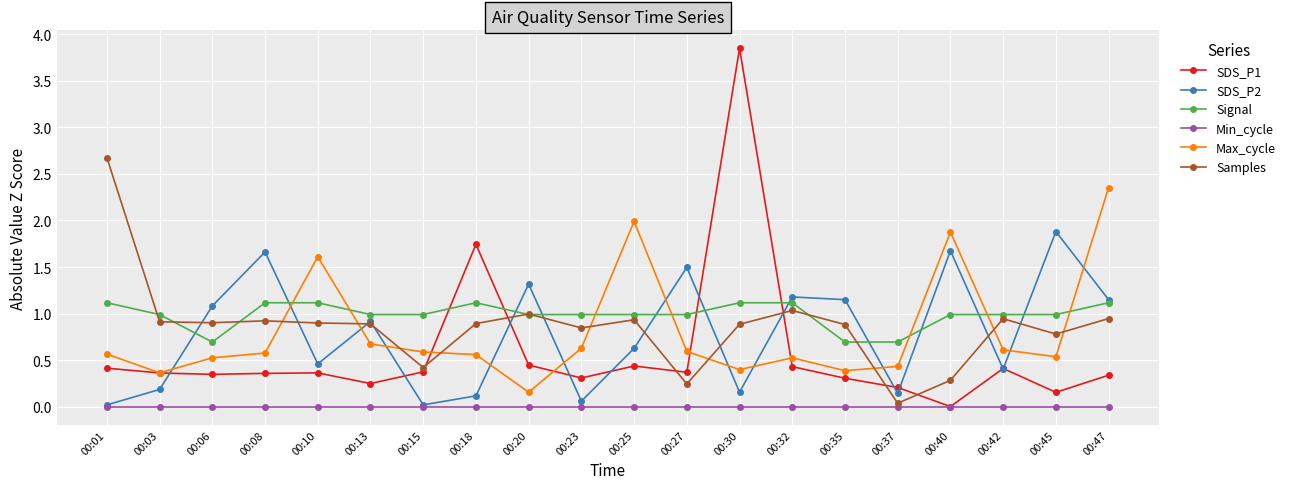

At which label is Max_cycle closest to 1?

00:13